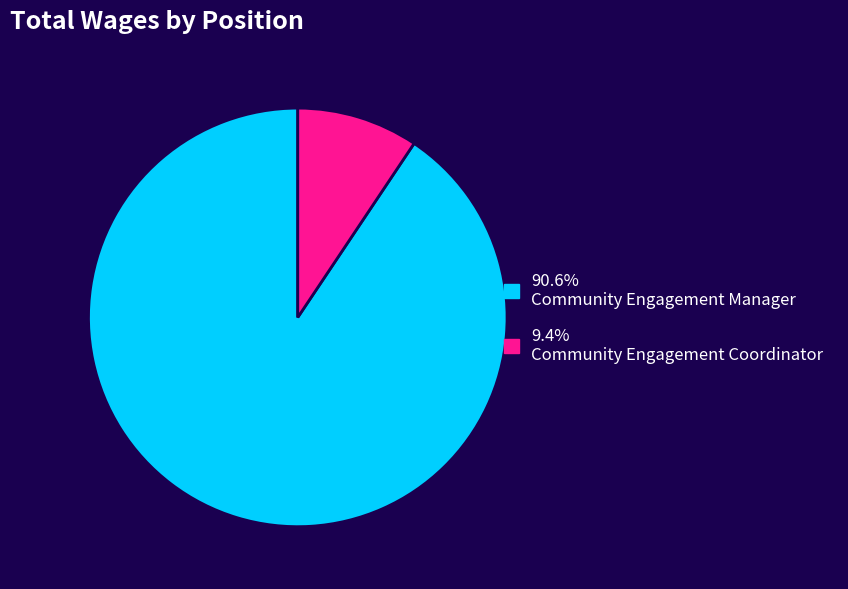

Is there a majority slice in this chart?

Yes